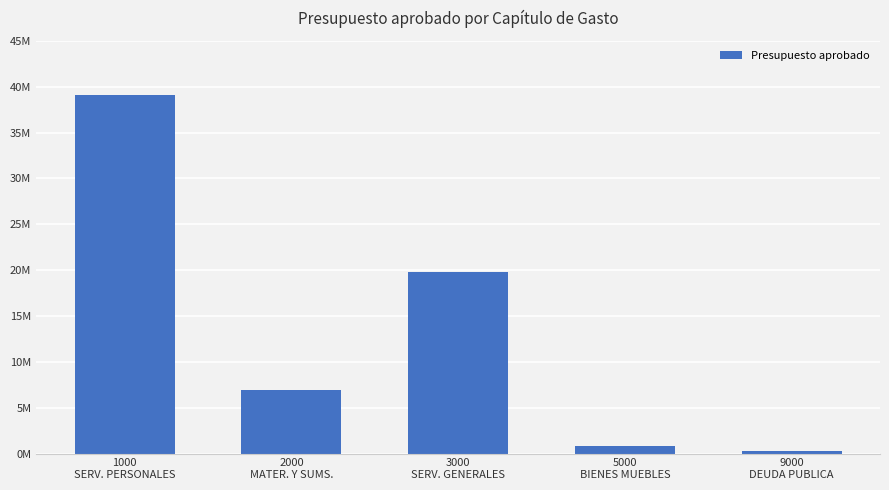

Does the chart contain any negative values?

No